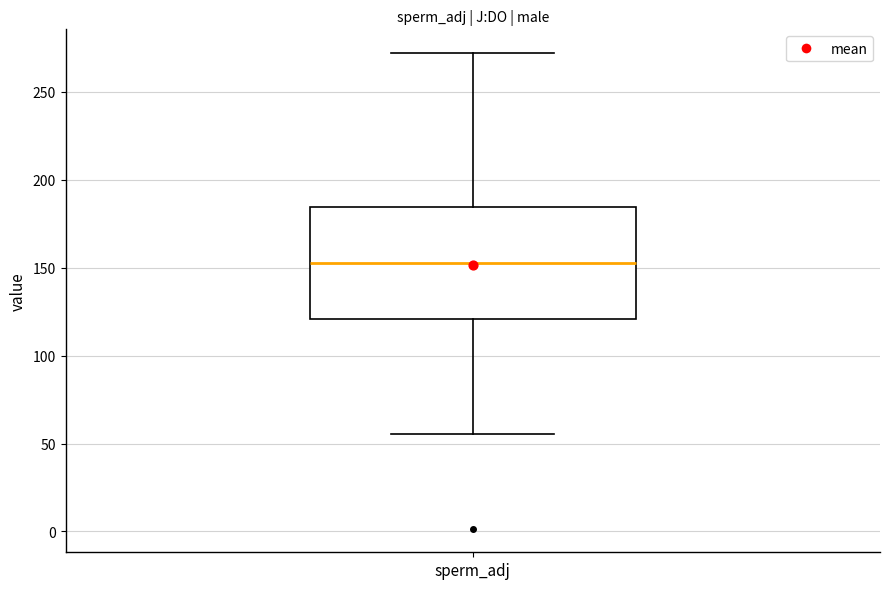

Read this box plot against the y-axis: the position of the median line, the range covered by the box, and the ends of both whiskers. The values are not printed on the chart, so give them approximately, as read against the axis.

median 150, box 120 to 185, whiskers 55 to 270